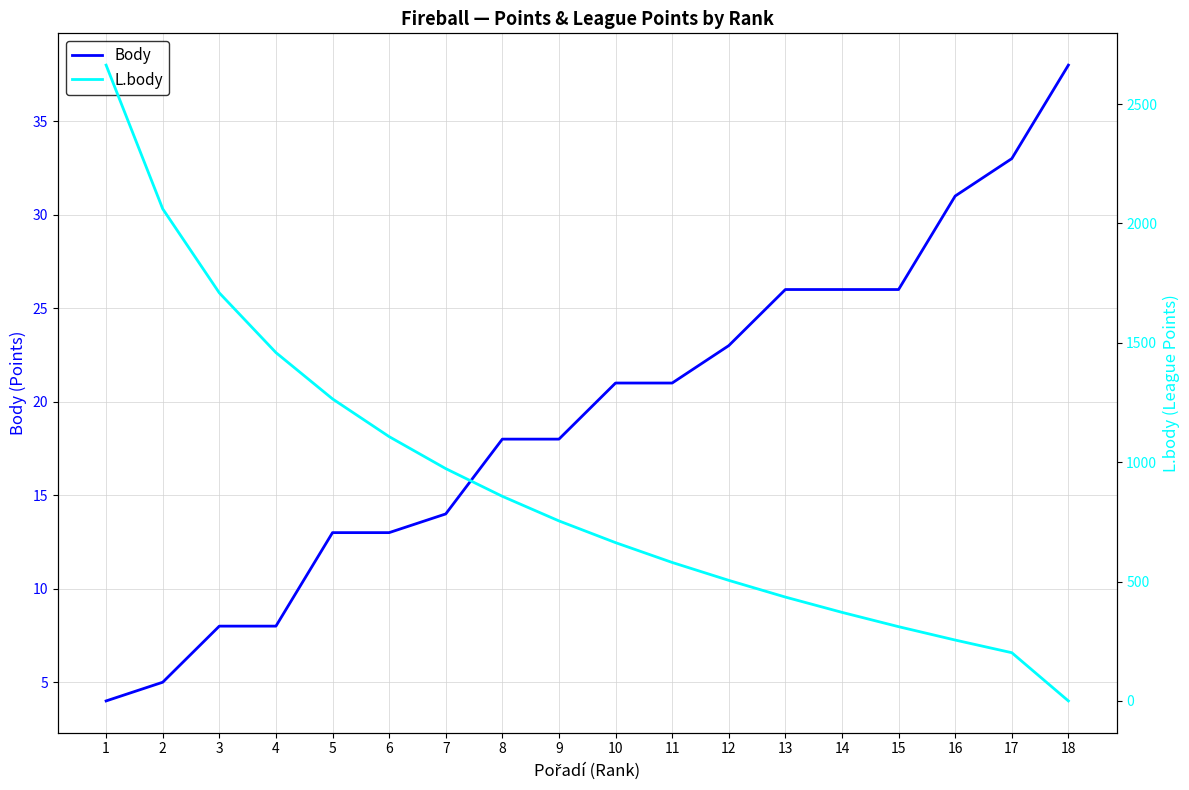

Where do Body and L.body first cross each other?

17 and 18